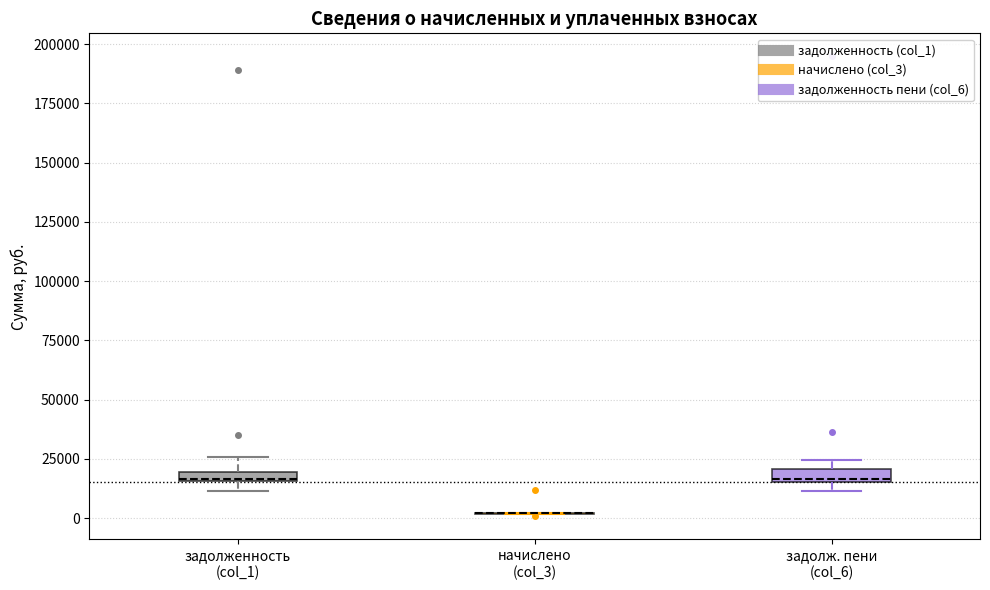

Where is the lower edge of the box for задолж. пени (col_6) on the y-axis? The values are not printed on the chart, so give them approximately, as read against the axis.

15000